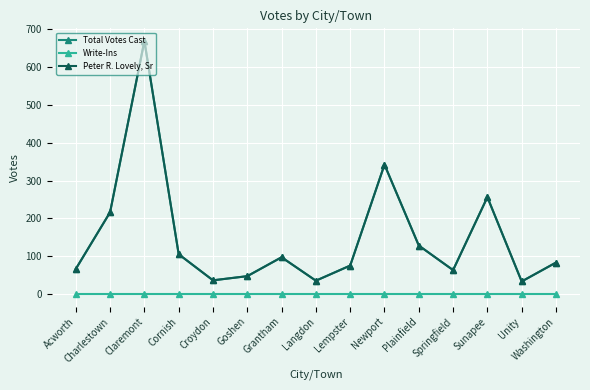

True or false: Total Votes Cast and Peter R. Lovely, Sr intersect in this chart.

False